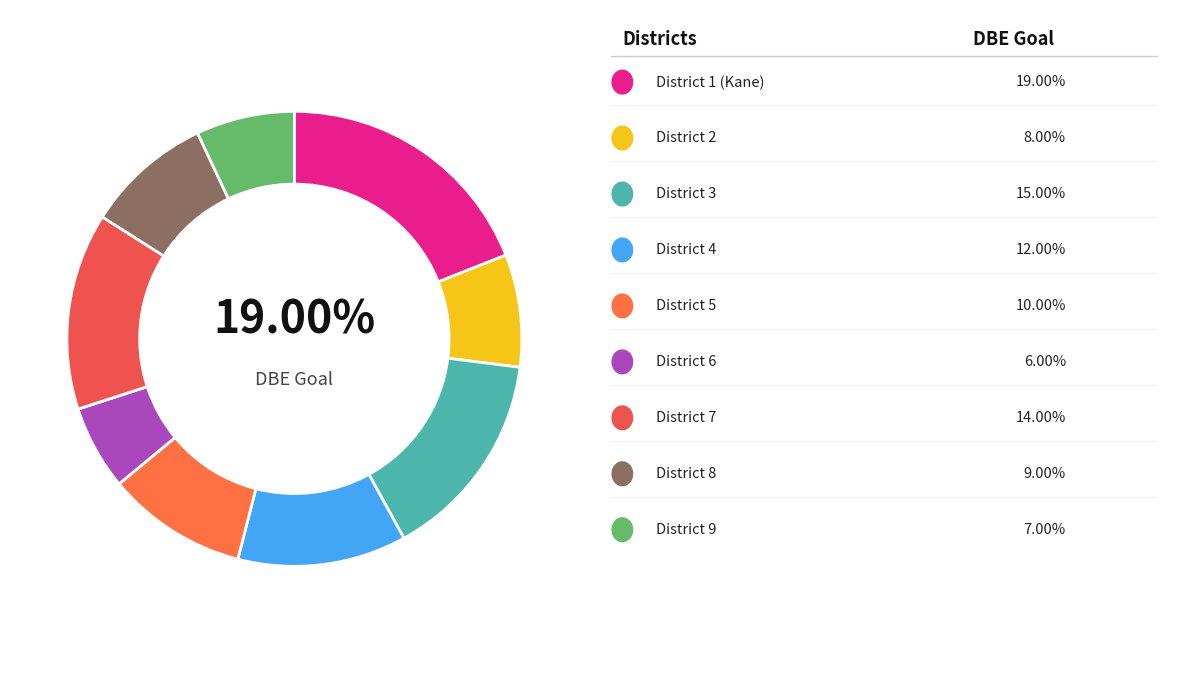

What is the largest slice in the pie chart?

District 1 (Kane)